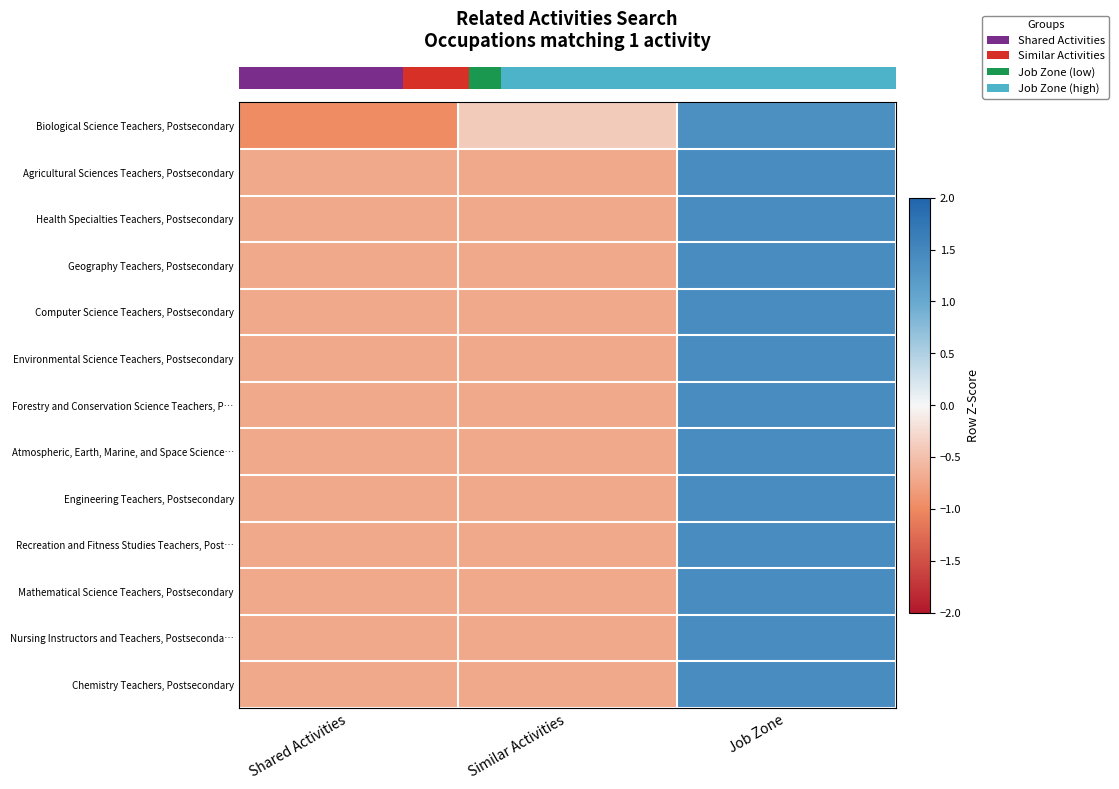

Which has a higher value, Similar Activities or Job Zone?

Job Zone